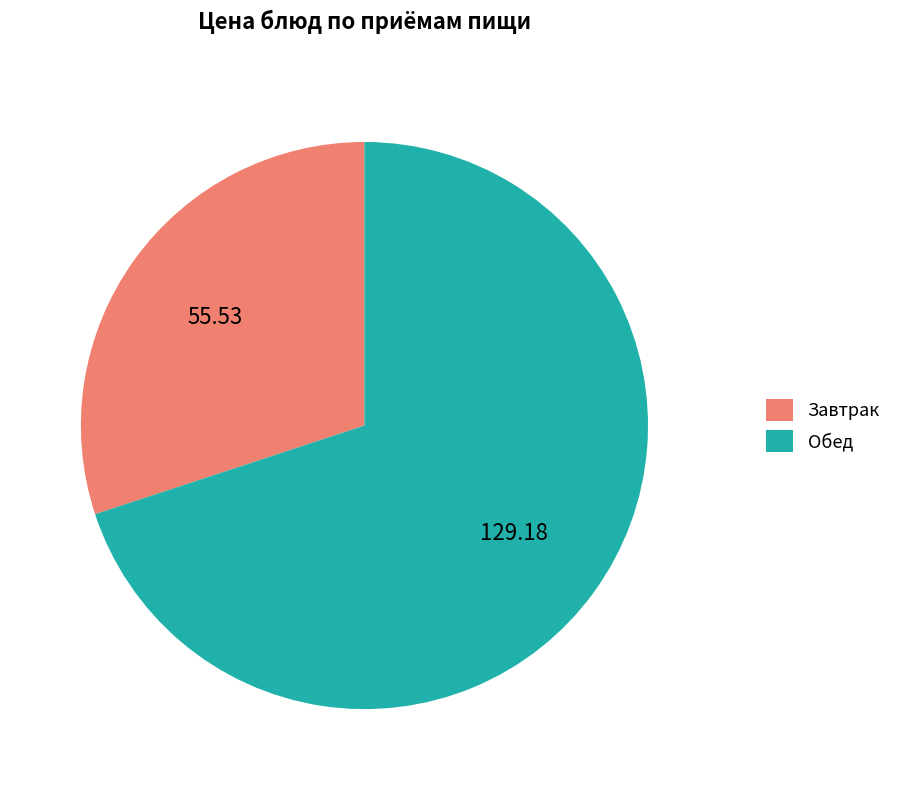

How many slices are in this pie chart?

2